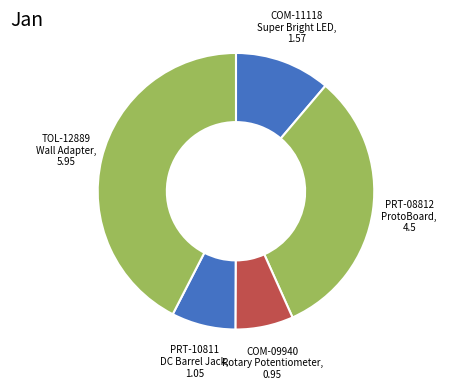

Is it true that PRT-10811 DC Barrel Jack is 15% of the pie?

False